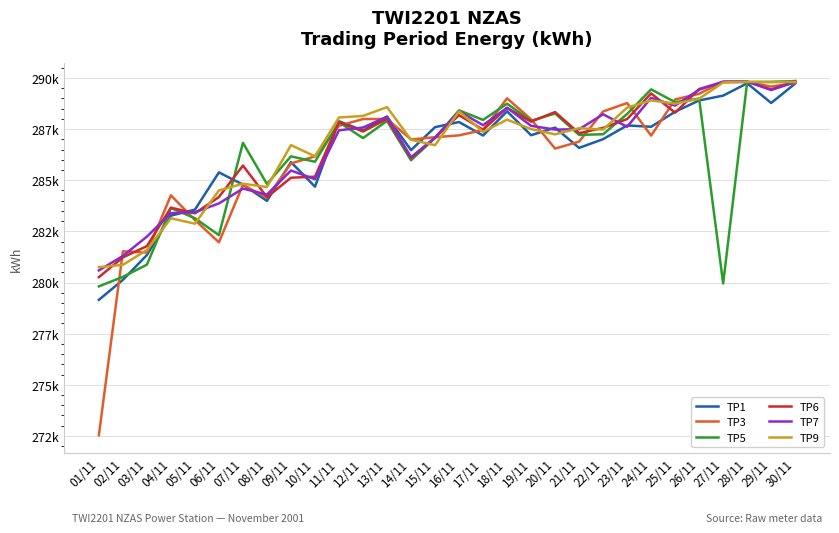

What is the label of the 6th point from the left?

06/11